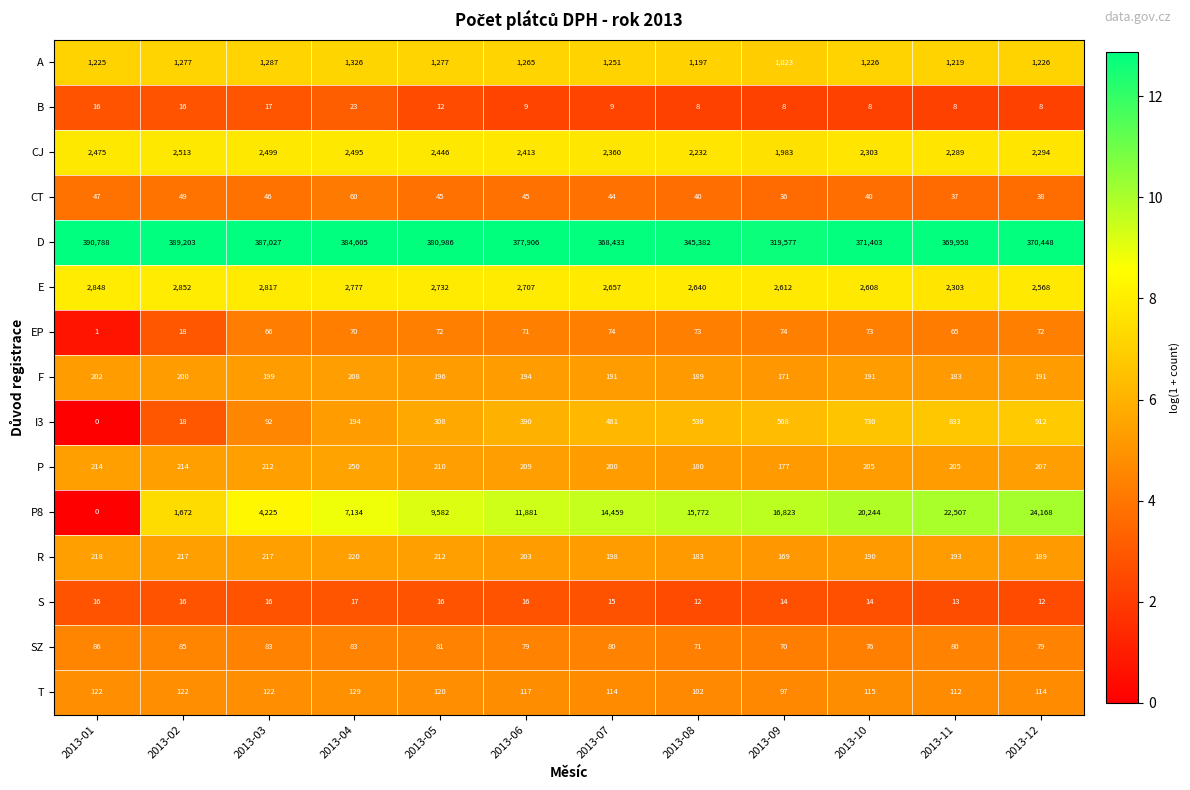

Which series has the widest spread of values?

D